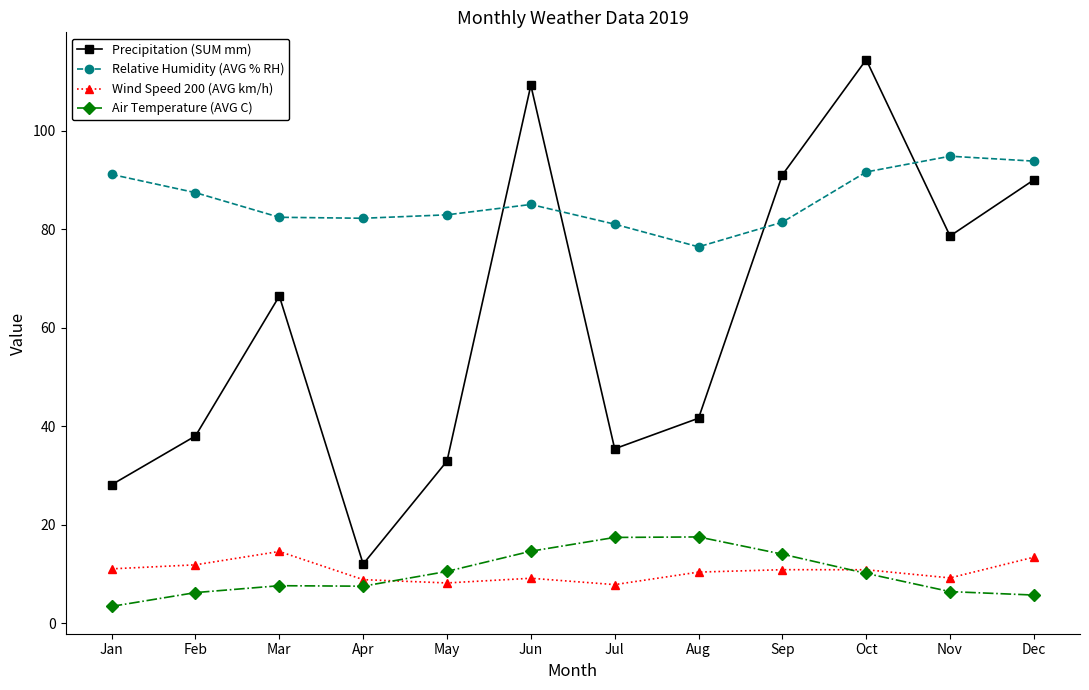

What is the approximate value of Precipitation (SUM mm) at Apr?

12.0